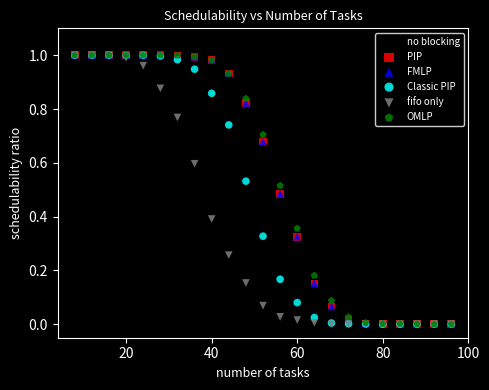

What are all the series names shown in the legend?

no blocking, PIP, FMLP, Classic PIP, fifo only, OMLP